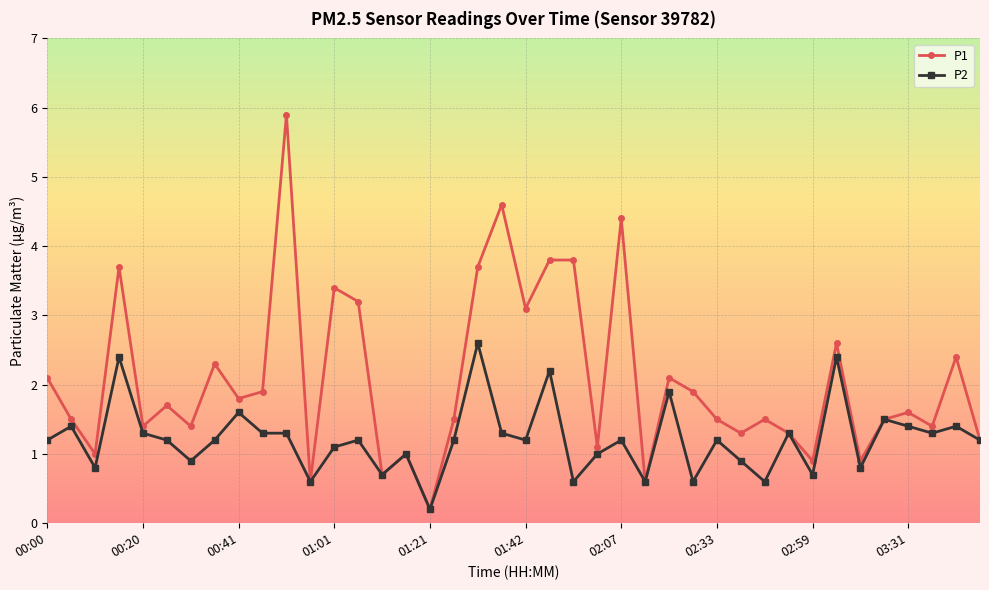

True or false: P1 has more than 2 interior local peaks.

True